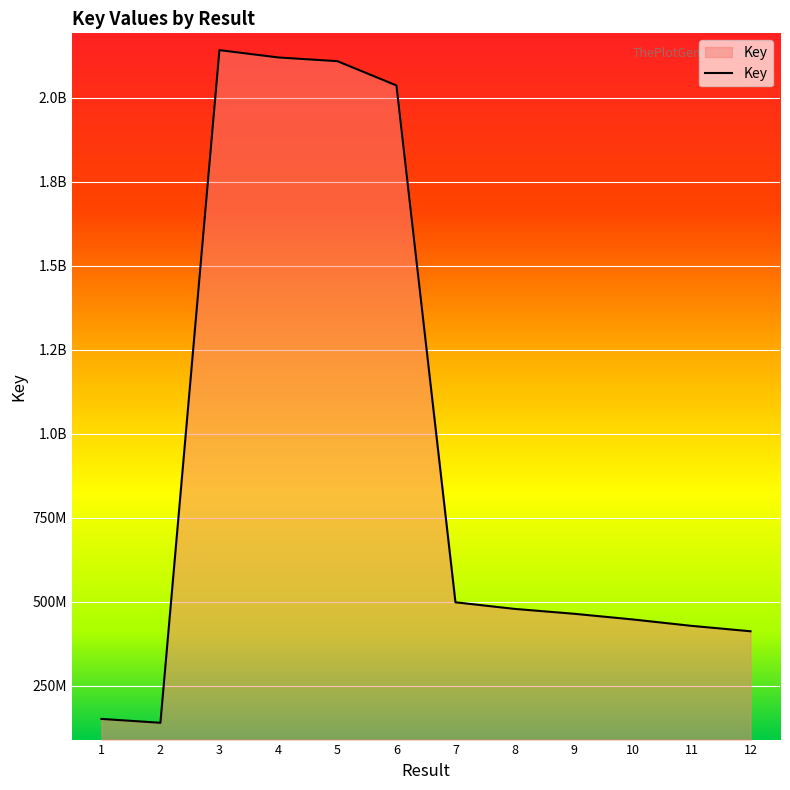

Rank the categories by value from highest to lowest.

3, 4, 5, 6, 7, 8, 9, 10, 11, 12, 1, 2